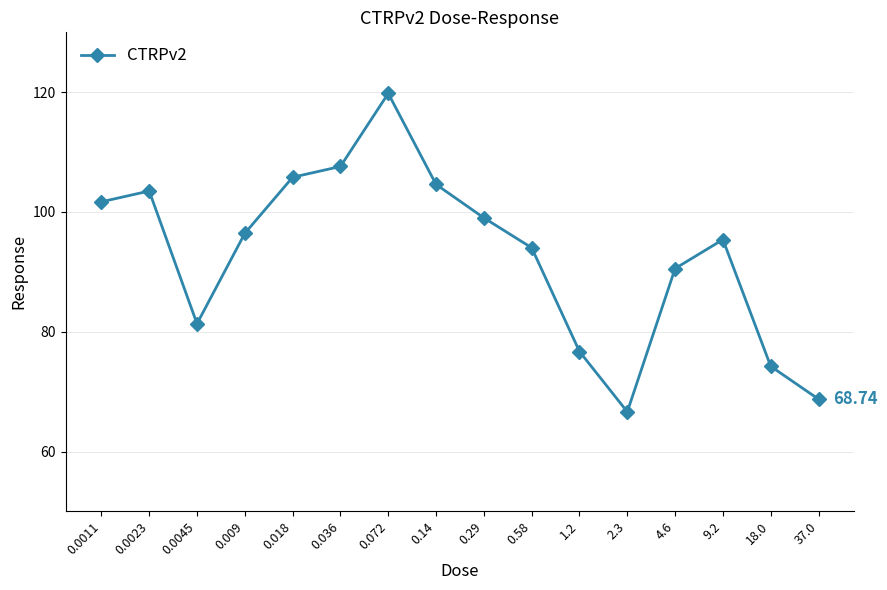

What is the change in value from 9.2 to 18.0?

-21.2